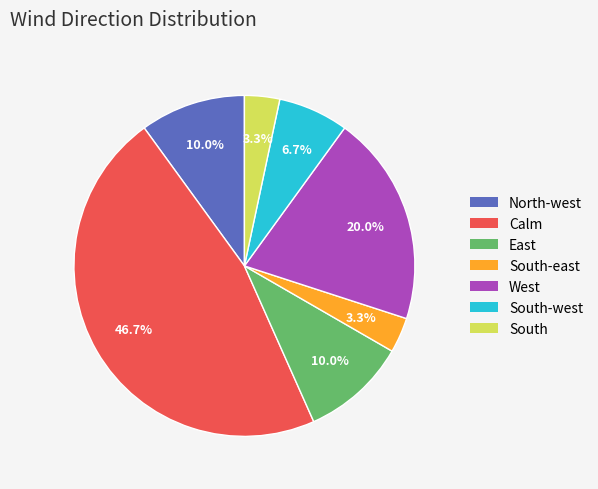

Is there any slice that represents more than half of the pie?

No